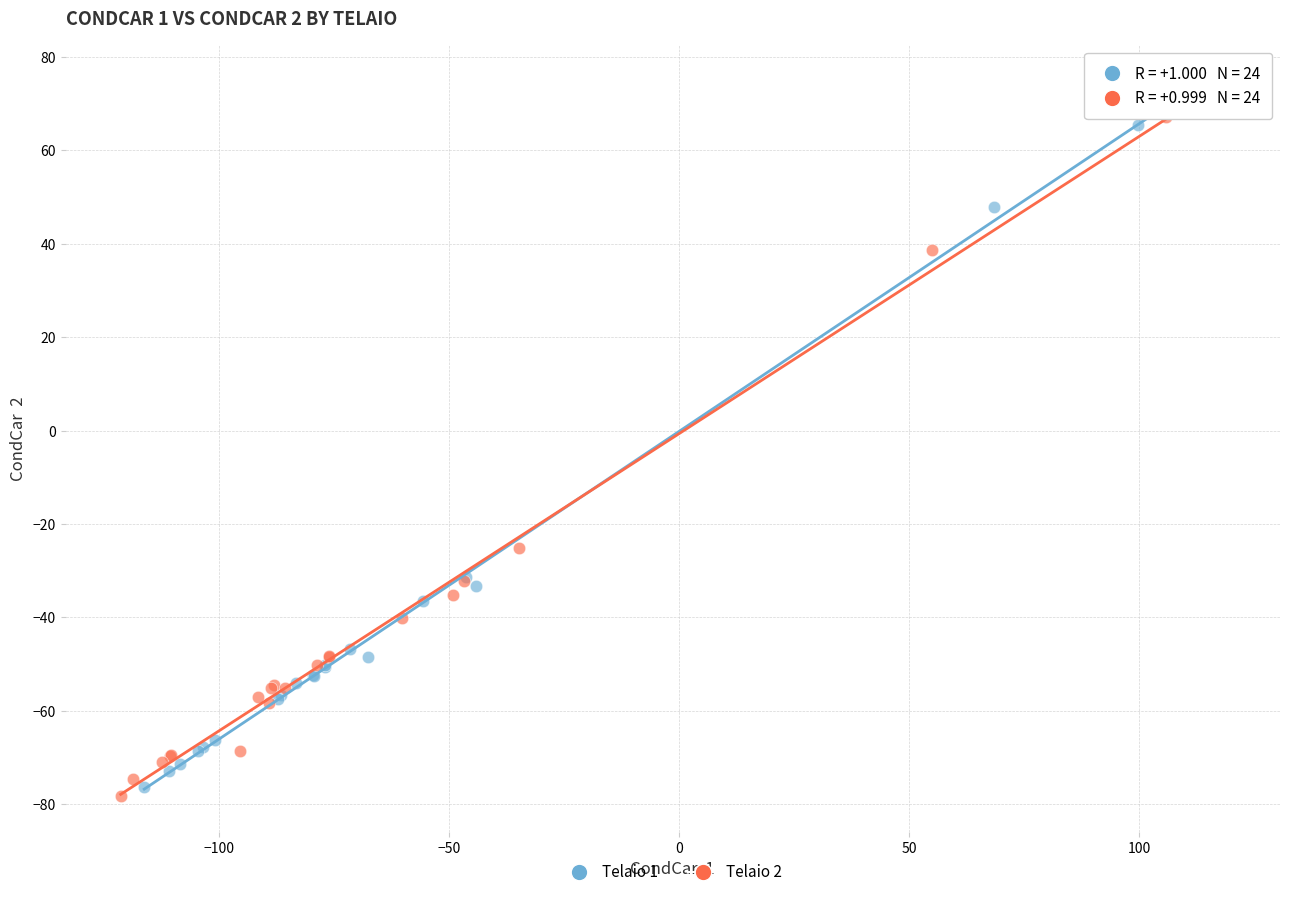

Which series has the largest Y range (max minus min)?

Telaio 2